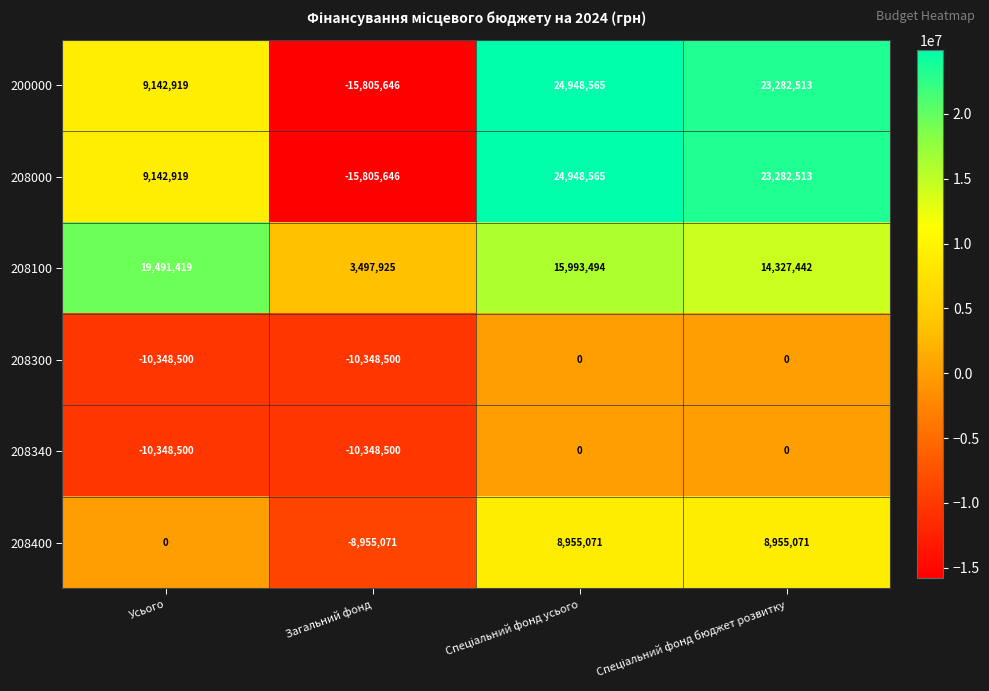

What is the spread (max minus min) of values at Загальний фонд?

19303571